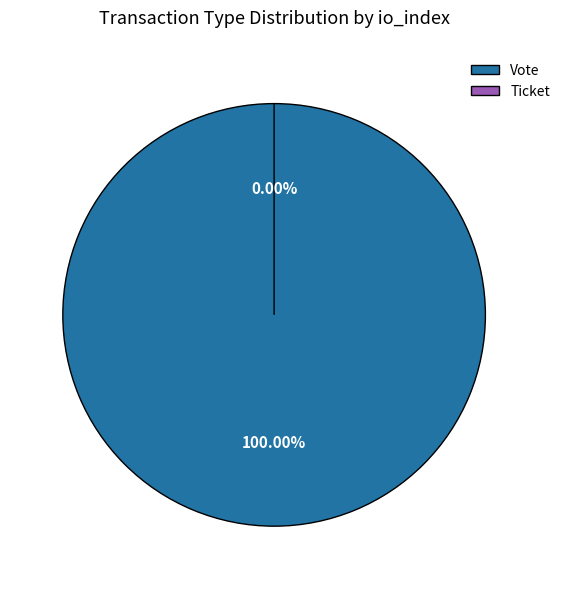

Between Ticket and Vote, which is larger?

Vote